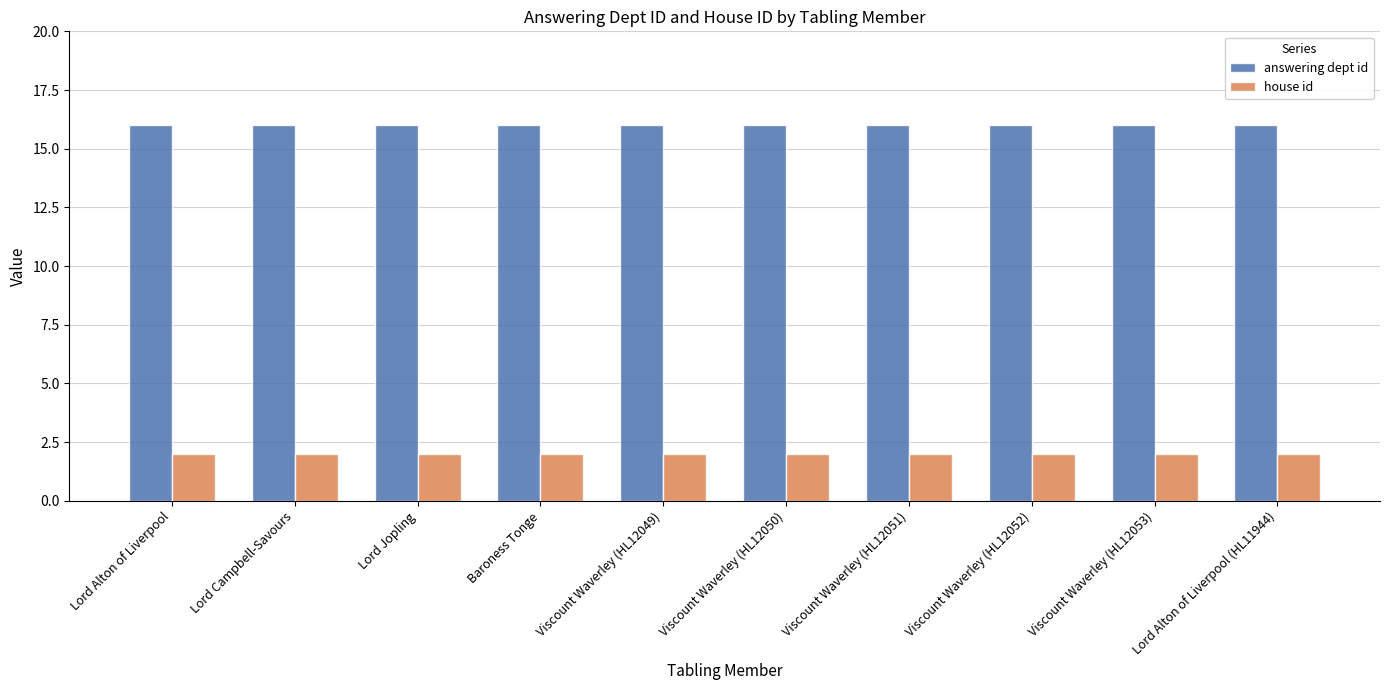

What is the maximum value for house id?

2